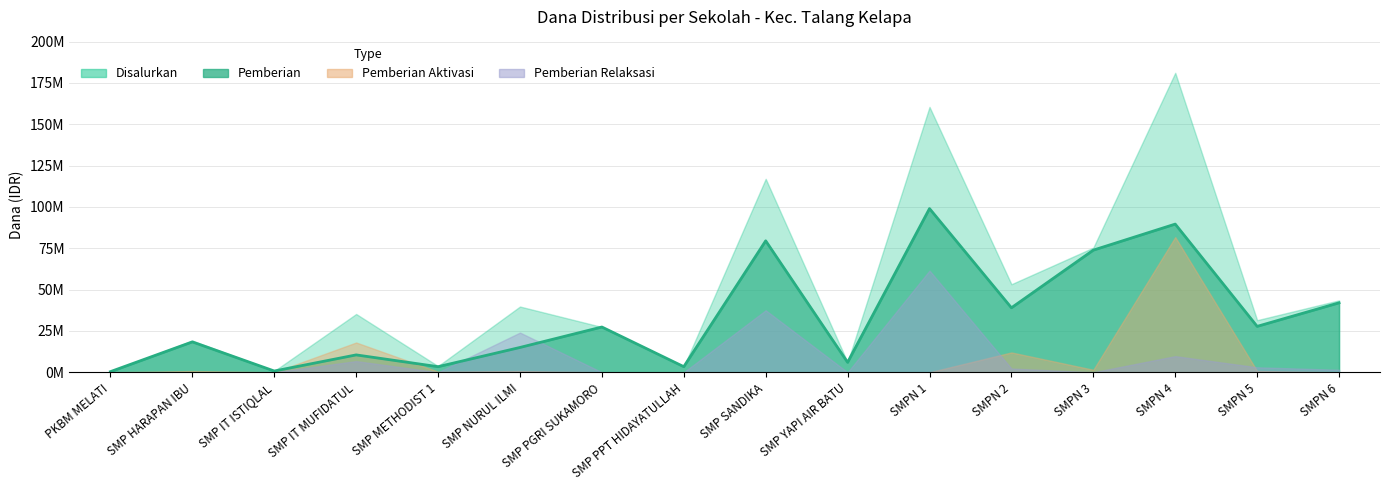

After their last crossing, which series has the higher values: Pemberian or Pemberian Aktivasi?

Pemberian